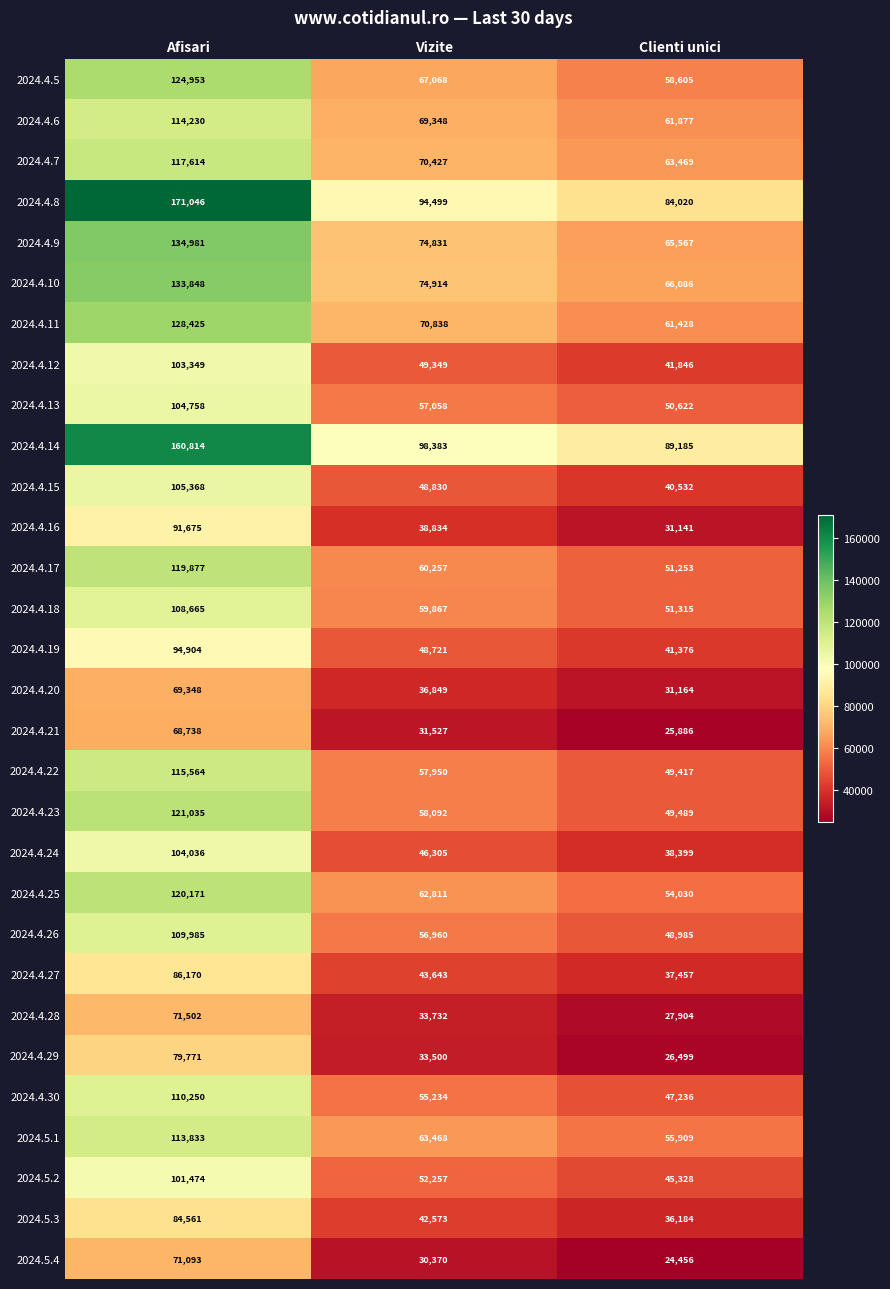

At which category is the sum across all series the highest?

Afisari